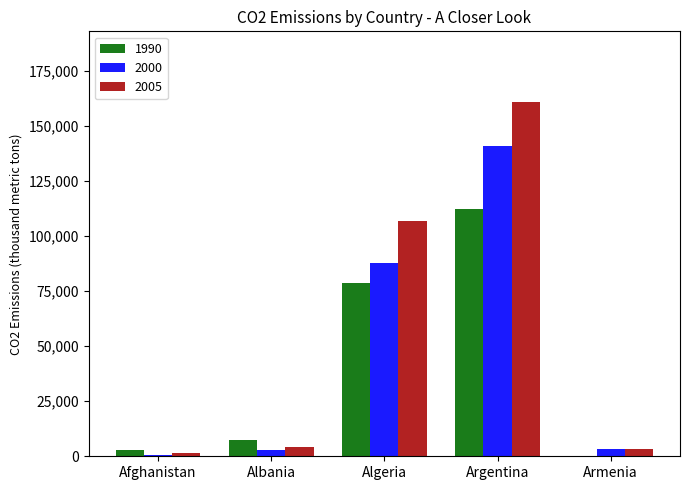

What is the sum of all 1990 values?

201703.3